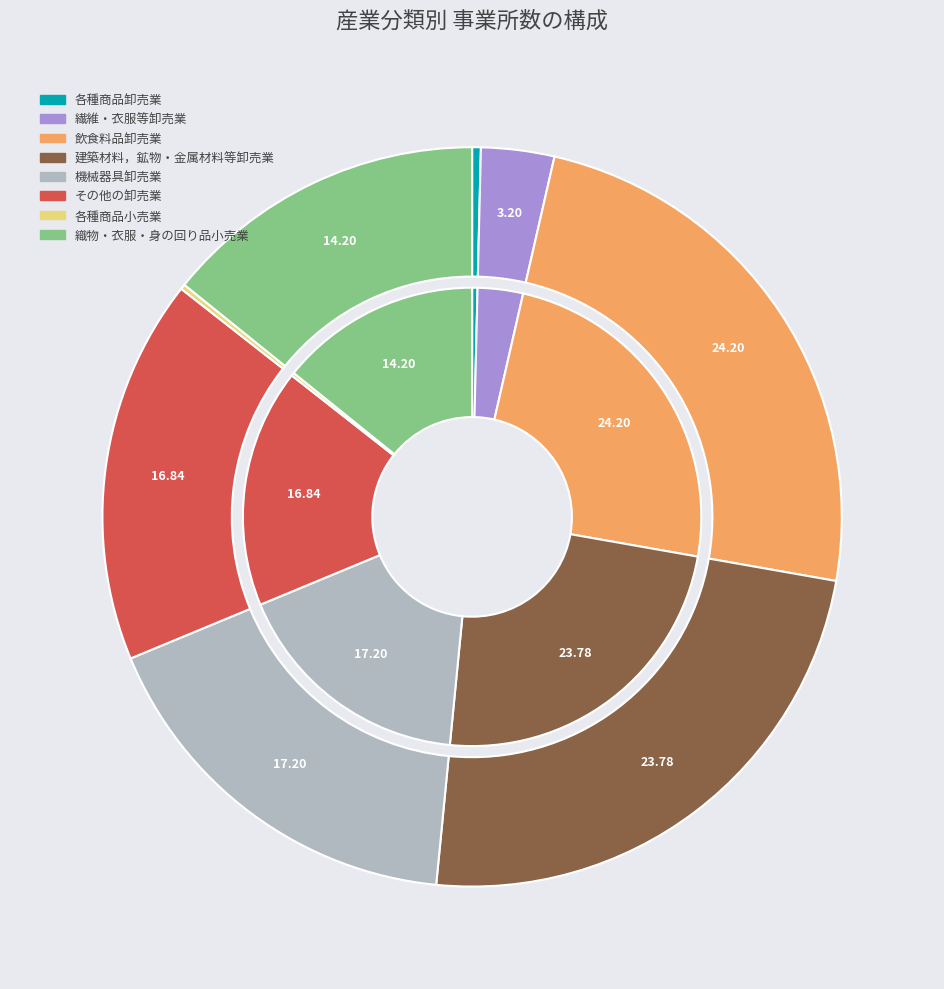

How many slices are in this pie chart?

8